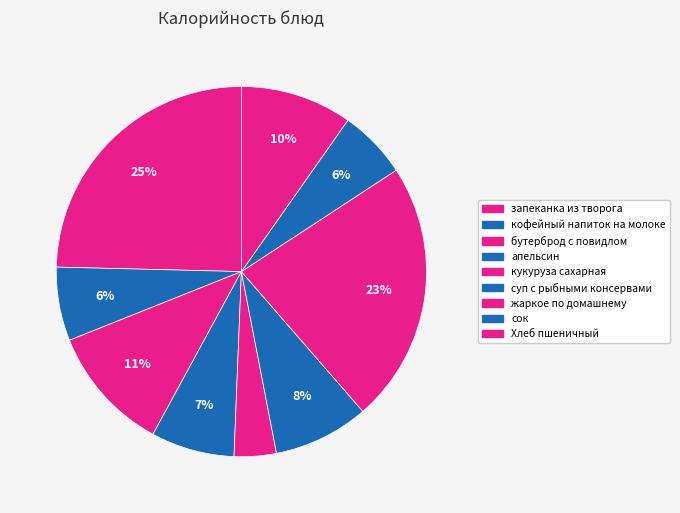

Rank the categories by value from lowest to highest.

кукуруза сахарная, сок, кофейный напиток на молоке, апельсин, суп с рыбными консервами, Хлеб пшеничный, бутерброд с повидлом, жаркое по домашнему, запеканка из творога